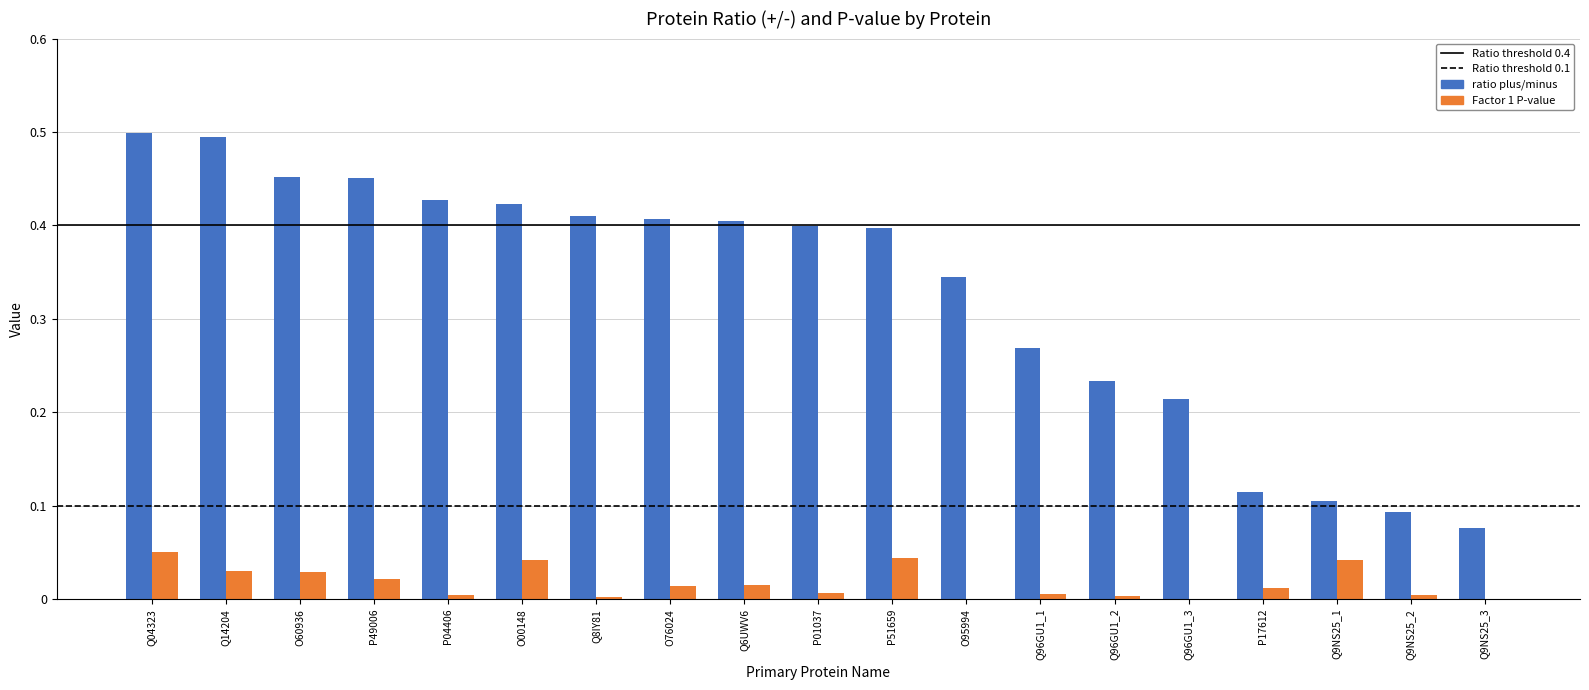

At which category is the sum across all series the highest?

Q04323